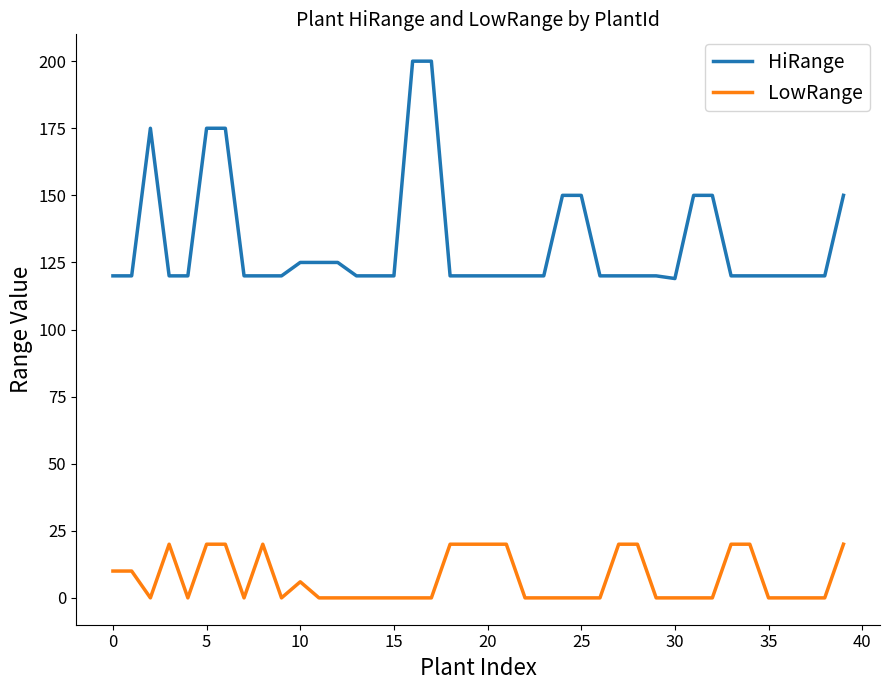

Which series has the widest spread of values?

HiRange